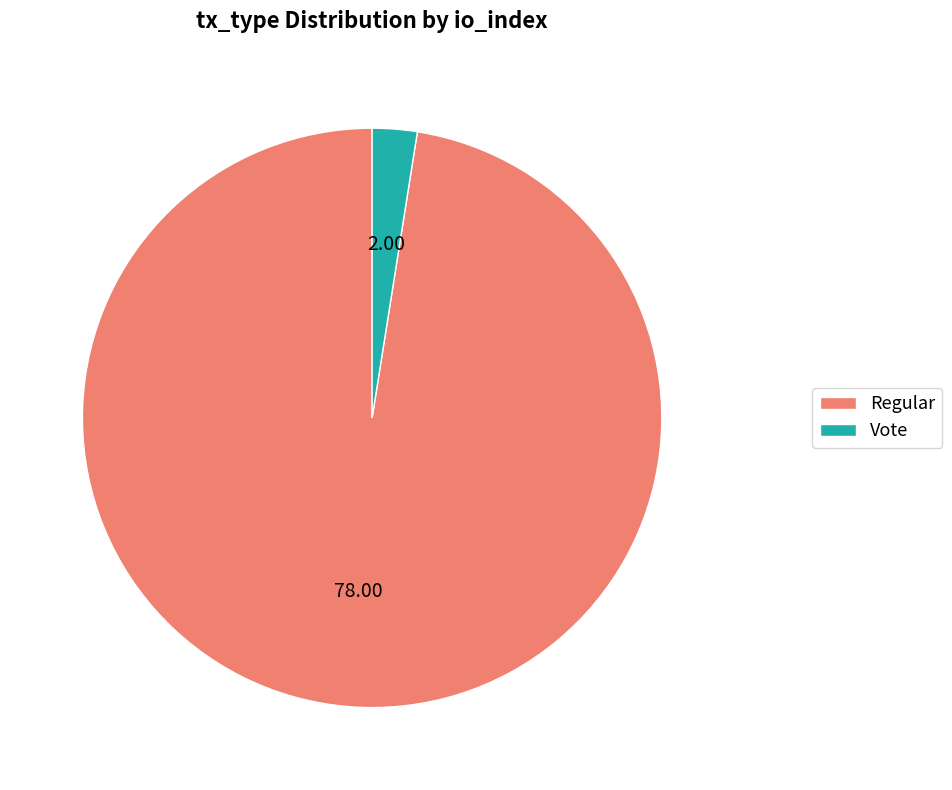

Combined, do Vote and Regular account for over 50%?

Yes